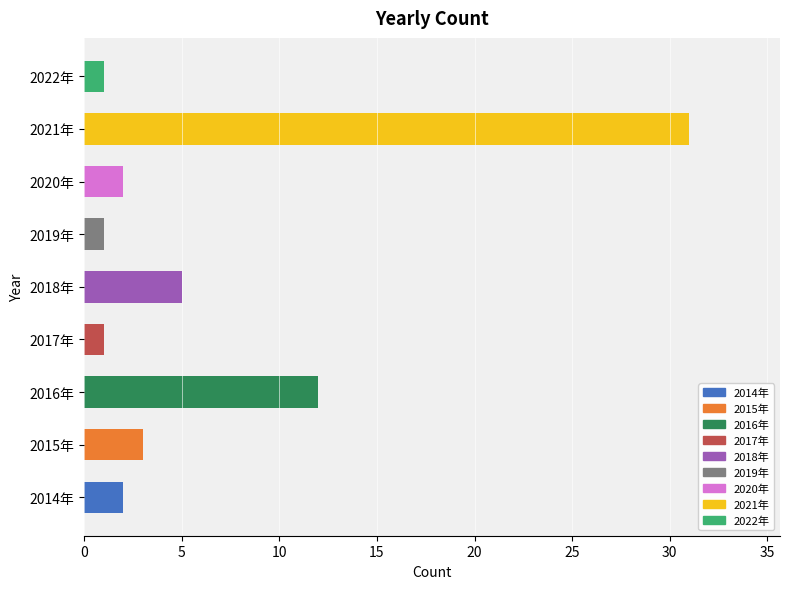

What is the difference between the maximum and minimum values?

30